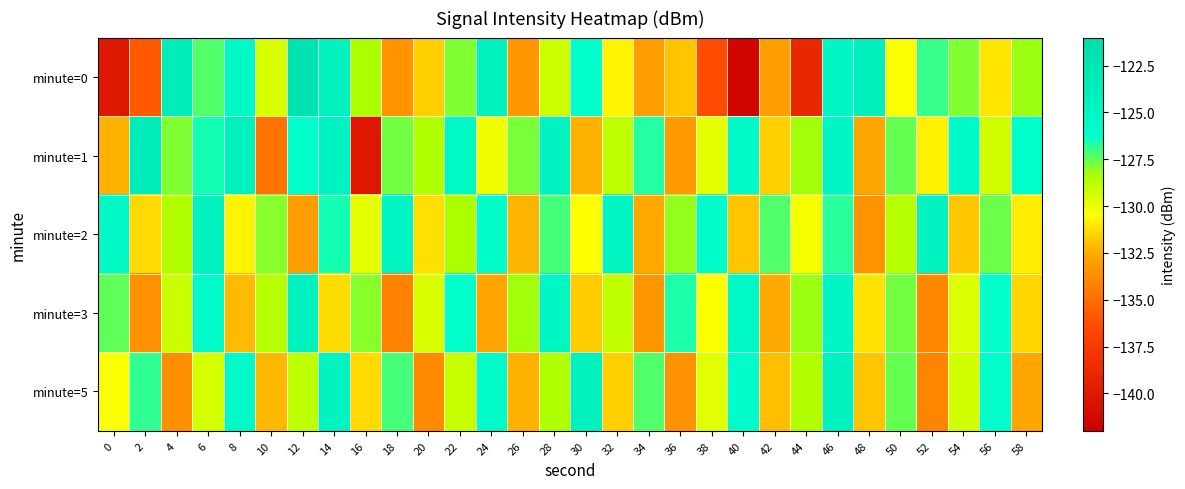

At which category is the sum across all series the highest?

46